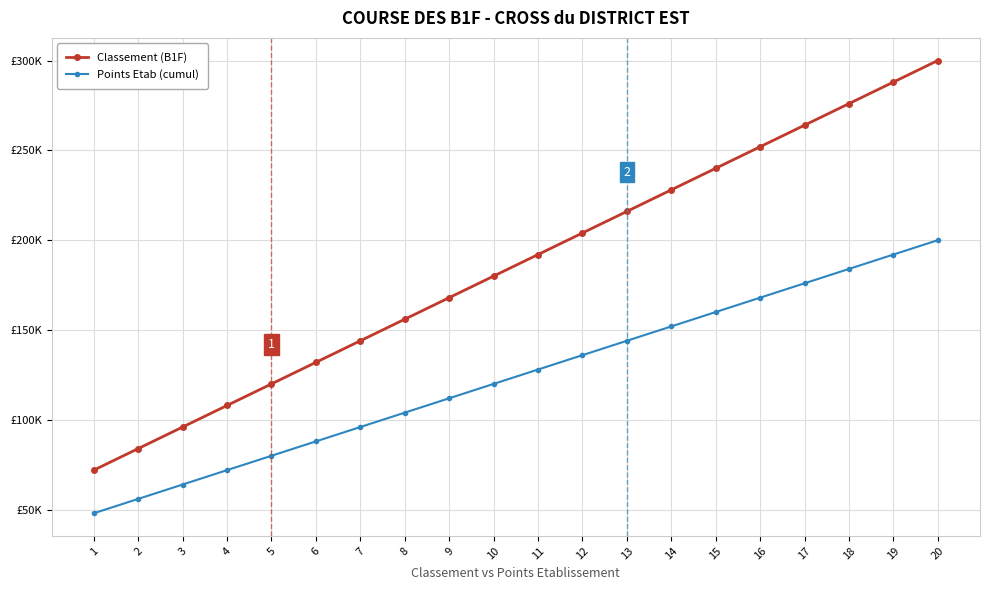

Rank the series by their maximum value, from lowest to highest.

Points Etab (cumul), Classement (B1F)